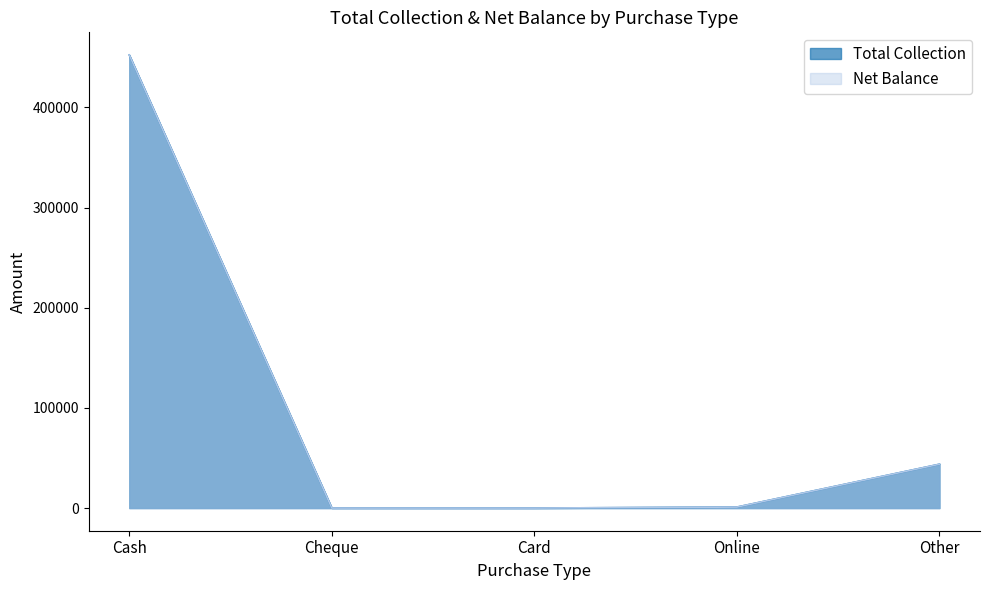

At how many categories does at least one series exceed 256877?

1